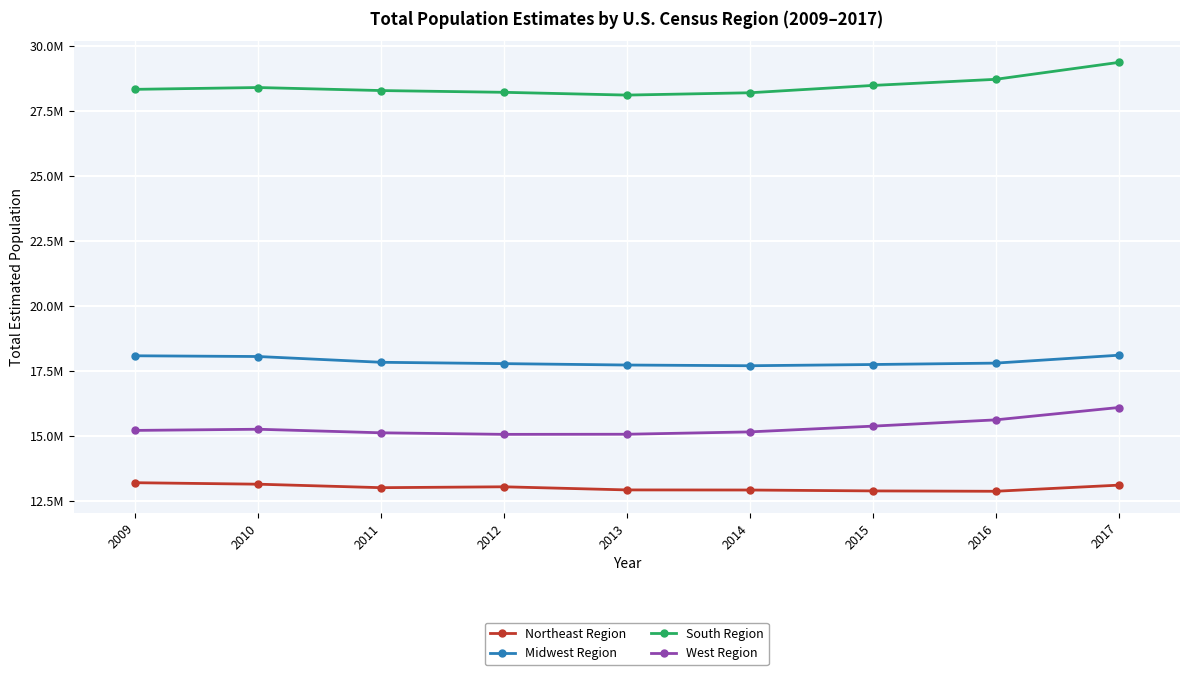

What is the smallest value displayed?

12883405